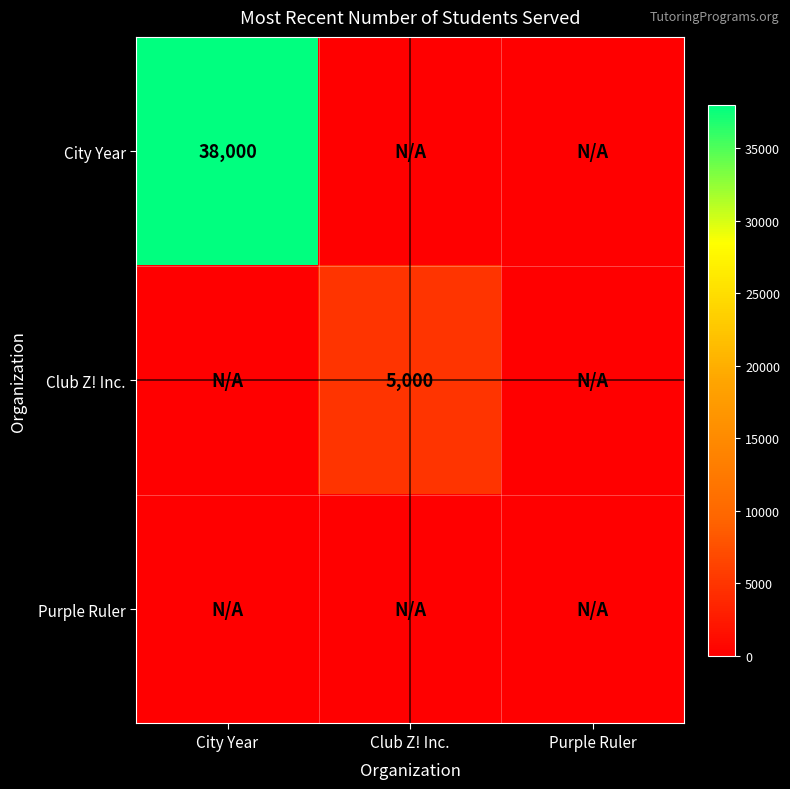

Between Purple Ruler and City Year, which is larger?

City Year